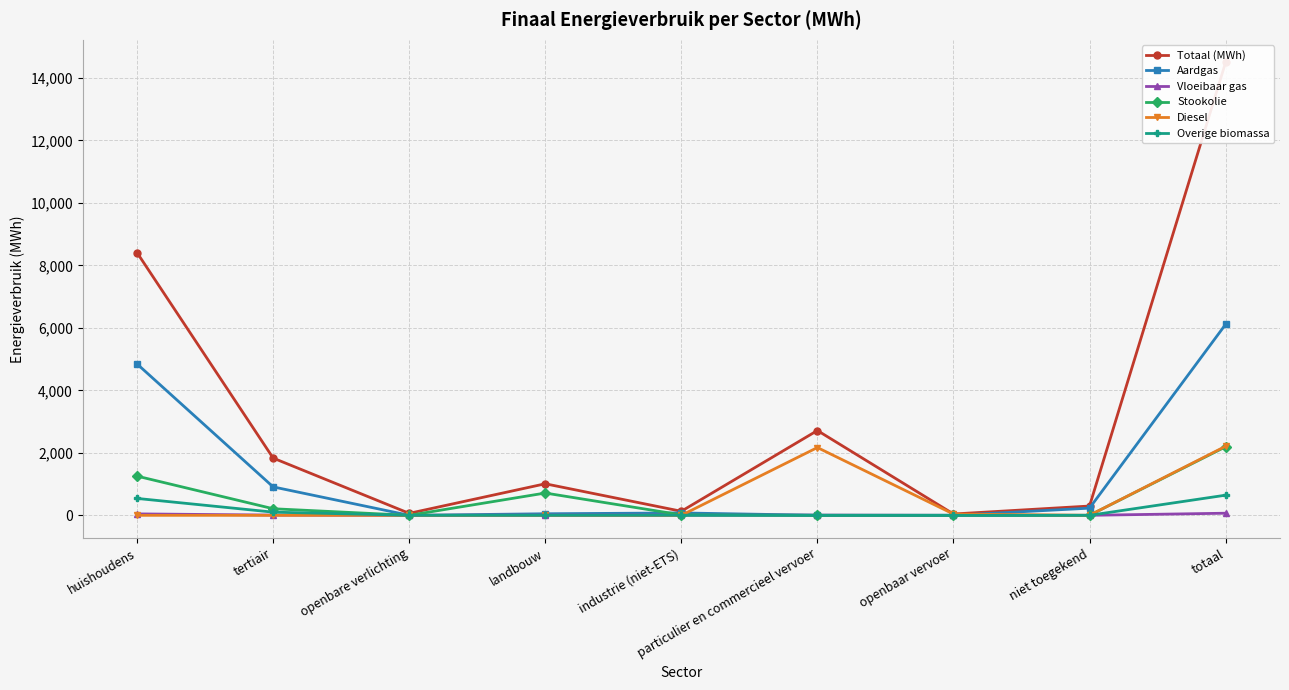

Is the value of Stookolie at totaal greater than the value of Aardgas at totaal?

No